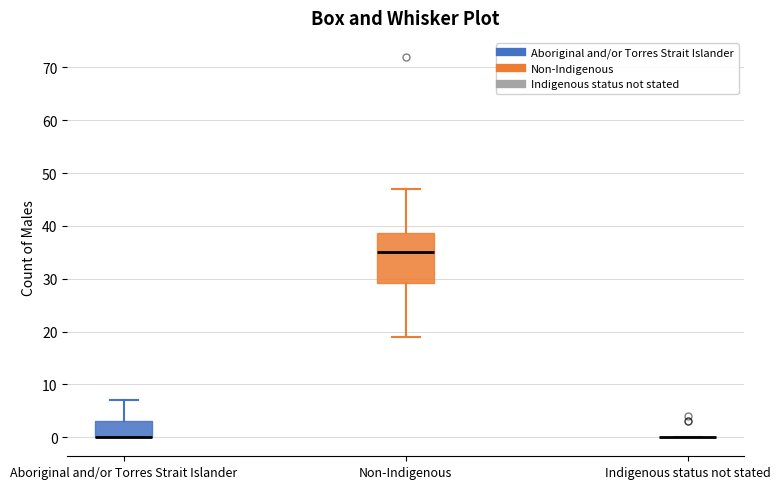

Reading left to right, read every box against the y-axis: the position of its median line, the range the box covers, and the ends of its whiskers. The values are not printed on the chart, so give them approximately, as read against the axis.

Aboriginal and/or Torres Strait Islander: median 0 (drawn on the box's lower edge), box 0 to 3, whiskers 0 to 7
Non-Indigenous: median 35, box 29 to 39, whiskers 19 to 47
Indigenous status not stated: box collapsed to a line at 0, whiskers 0 to 0